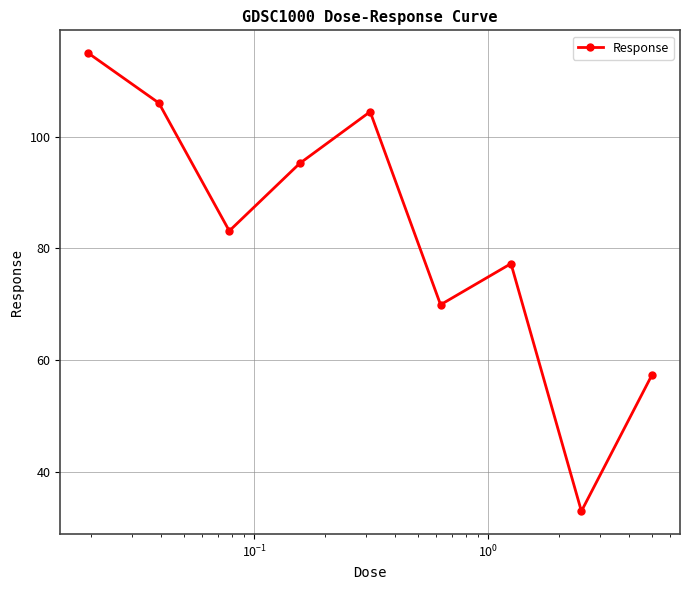

What is the difference between the second highest and second lowest values?

48.7